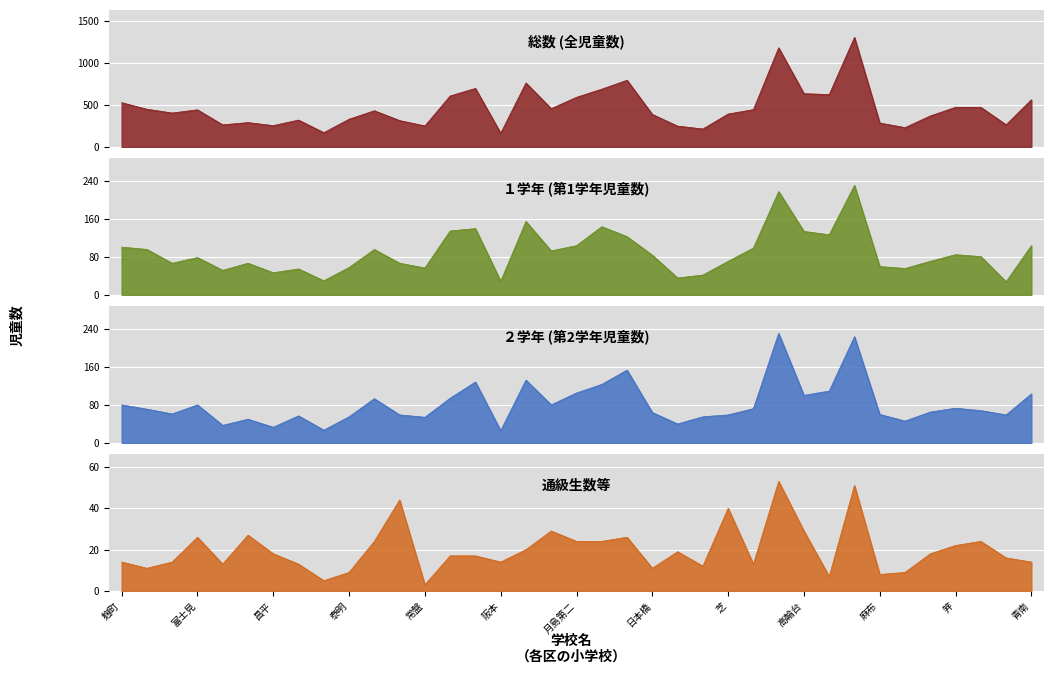

What is the label of the 14th point from the right?

中央